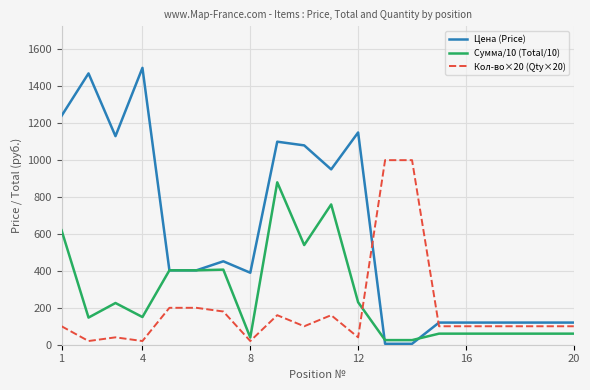

Rank the series by their maximum value, from highest to lowest.

Цена (Price), Кол-во×20 (Qty×20), Сумма/10 (Total/10)